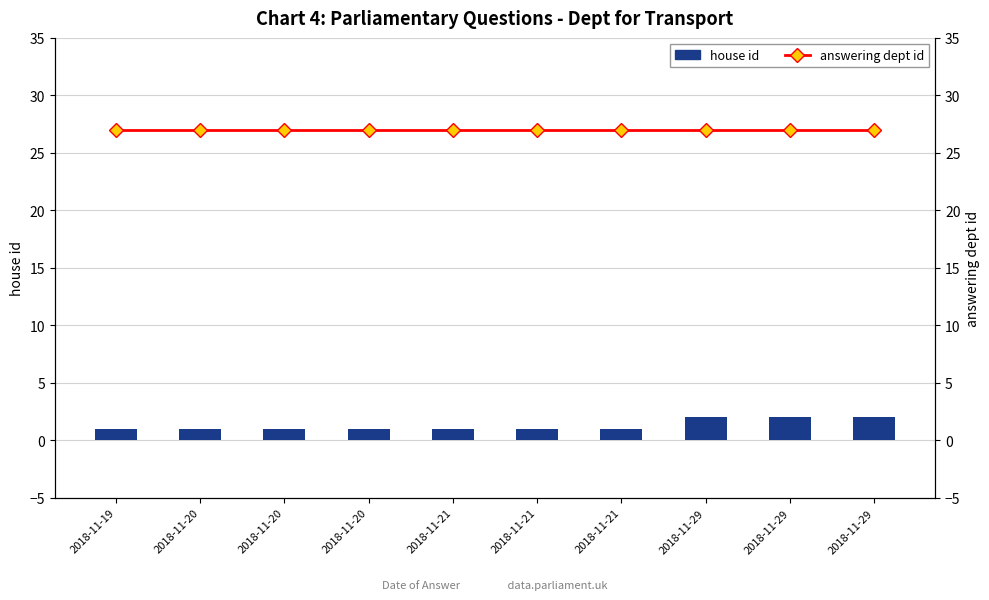

Where is answering dept id nearest to the value 27?

2018-11-19